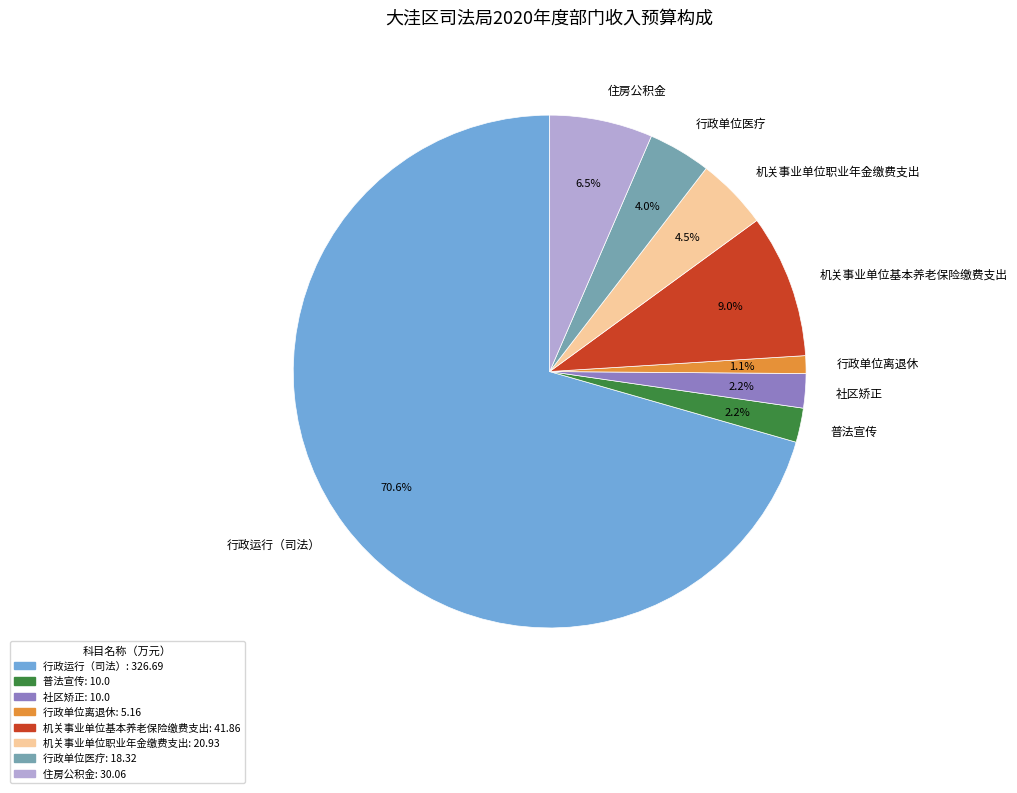

To the nearest percent, what is the difference between the largest and smallest slice percentages?

69%